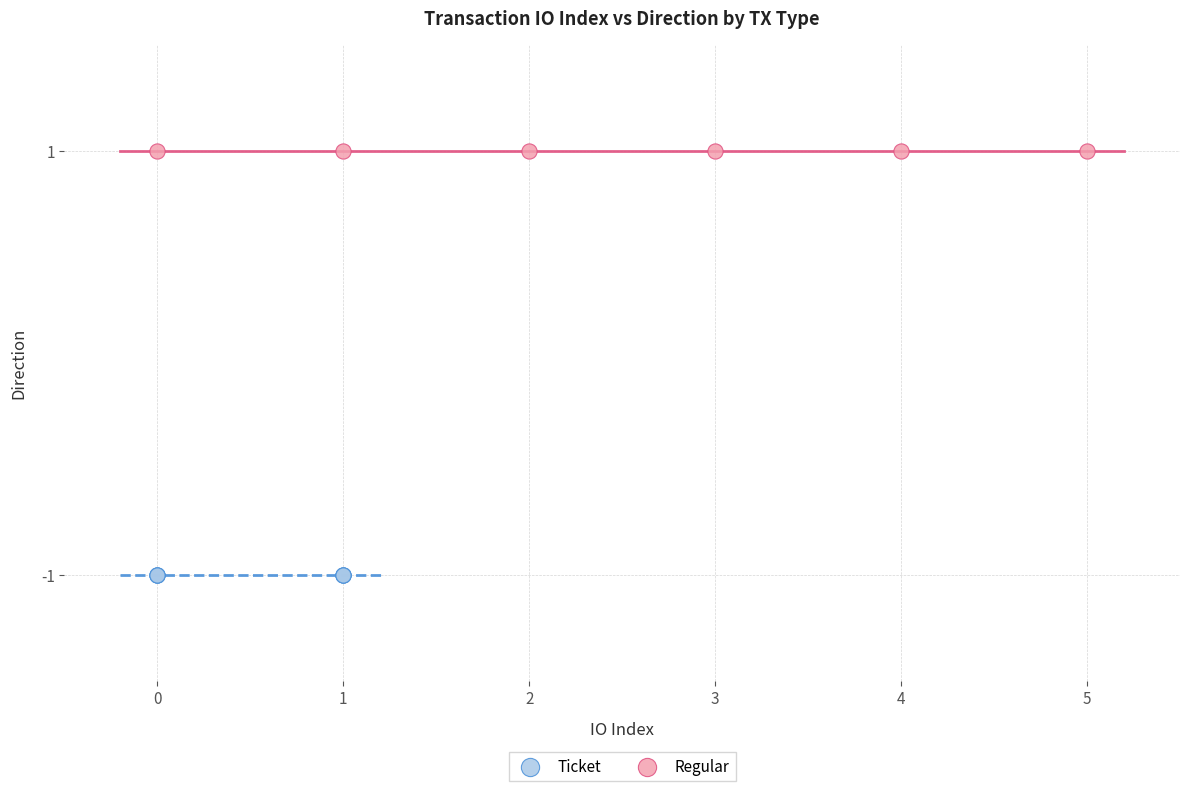

Which series reaches the maximum Y coordinate?

Regular